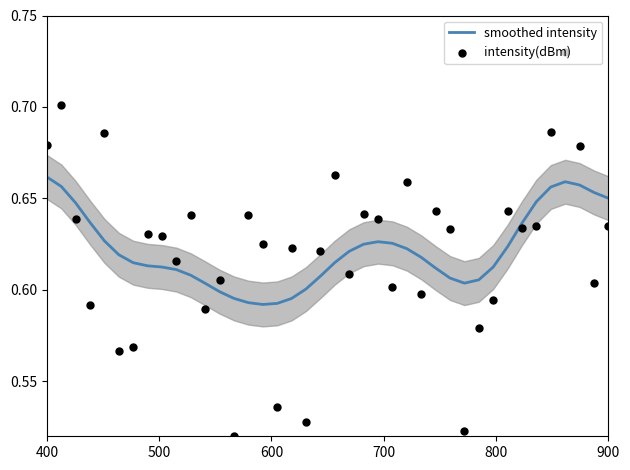

Which series contains the highest Y value?

intensity(dBm)